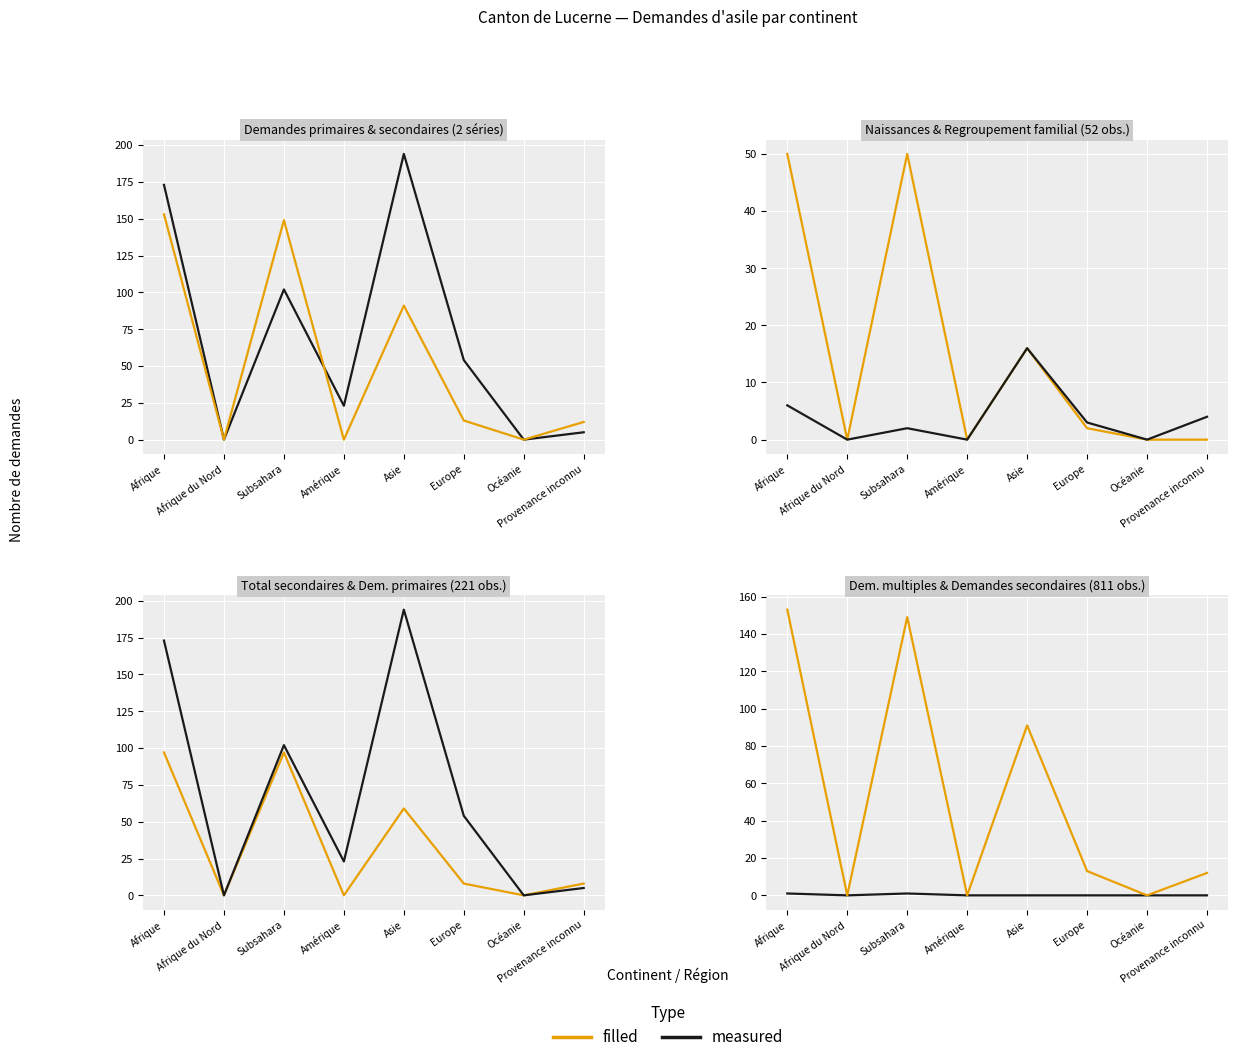

Between Afrique du Nord and Europe, which series saw the biggest shift?

Demandes primaires